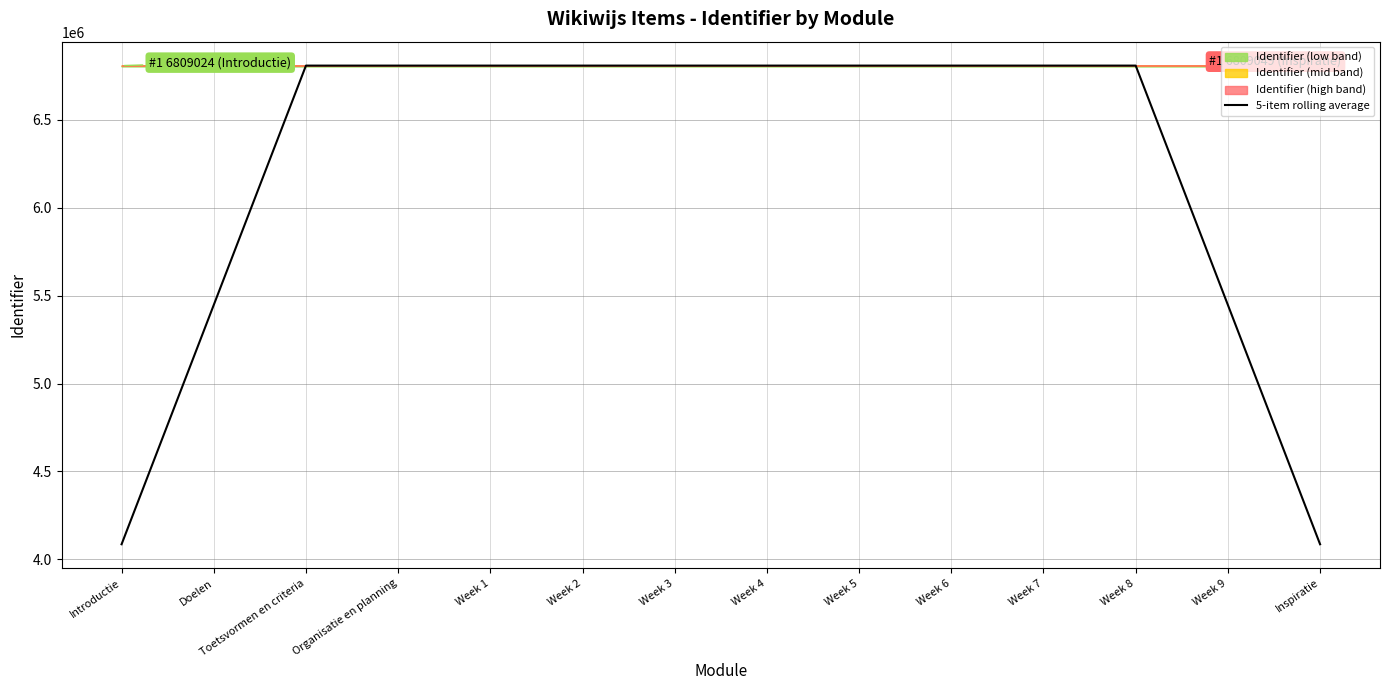

Rank the categories by value from lowest to highest.

Introductie, Inspiratie, Doelen, Week 9, Toetsvormen en criteria, Organisatie en planning, Week 1, Week 2, Week 3, Week 4, Week 5, Week 6, Week 7, Week 8